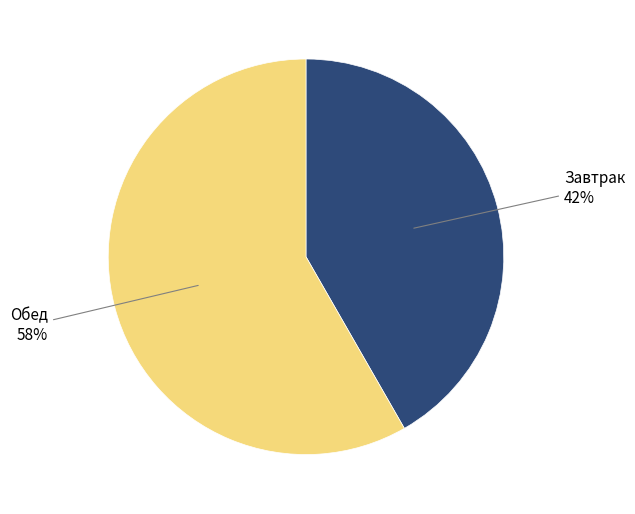

Combined, do Обед and Завтрак account for over 50%?

Yes